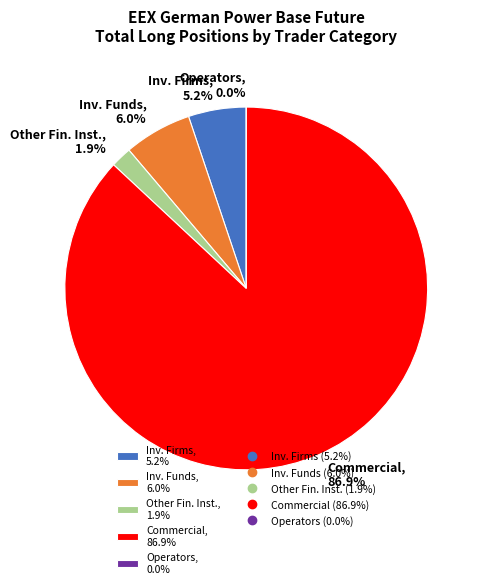

How much of the chart is everything except Investment Firms or credit institutions?

94.8%